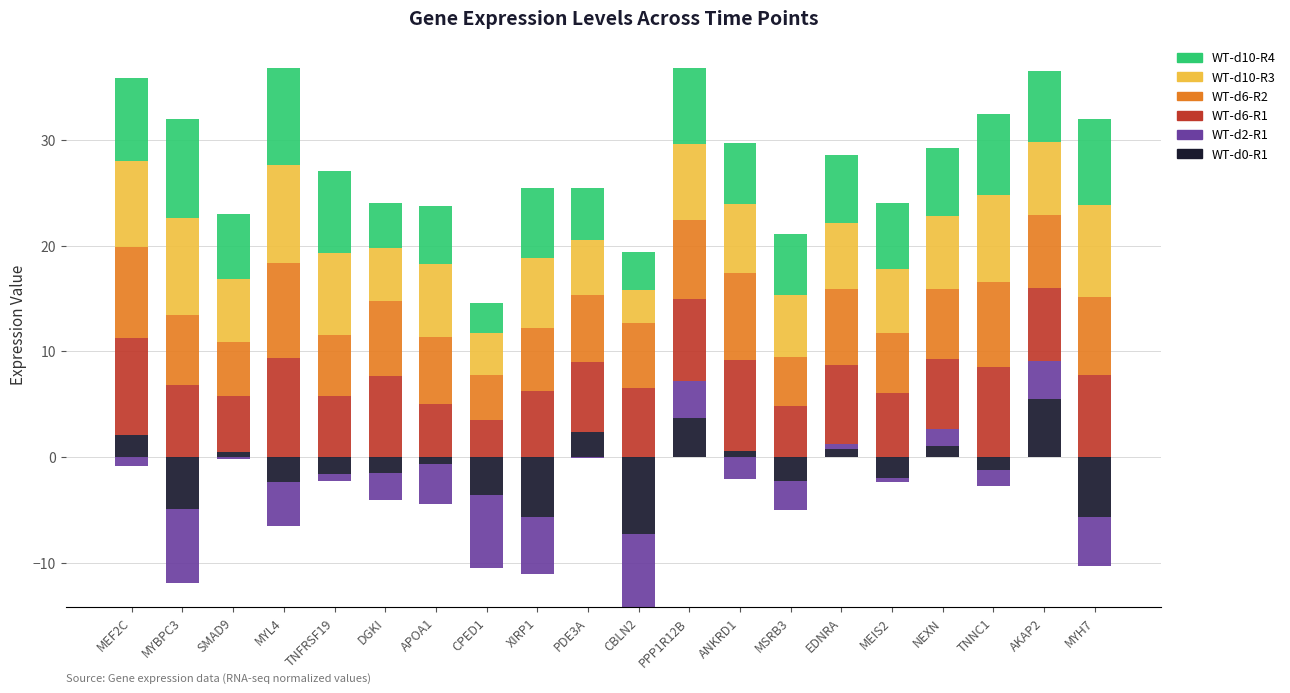

What is the sum of the WT-d10-R4 values at MEIS2 and PDE3A?

11.1